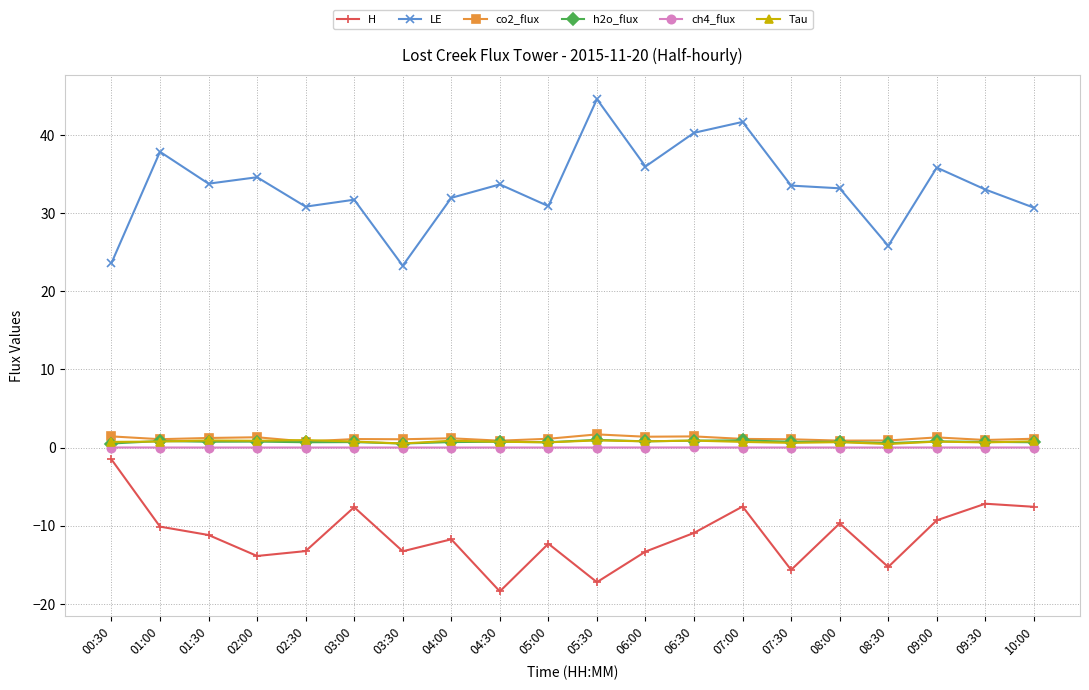

What is the label of the 5th point from the left?

02:30